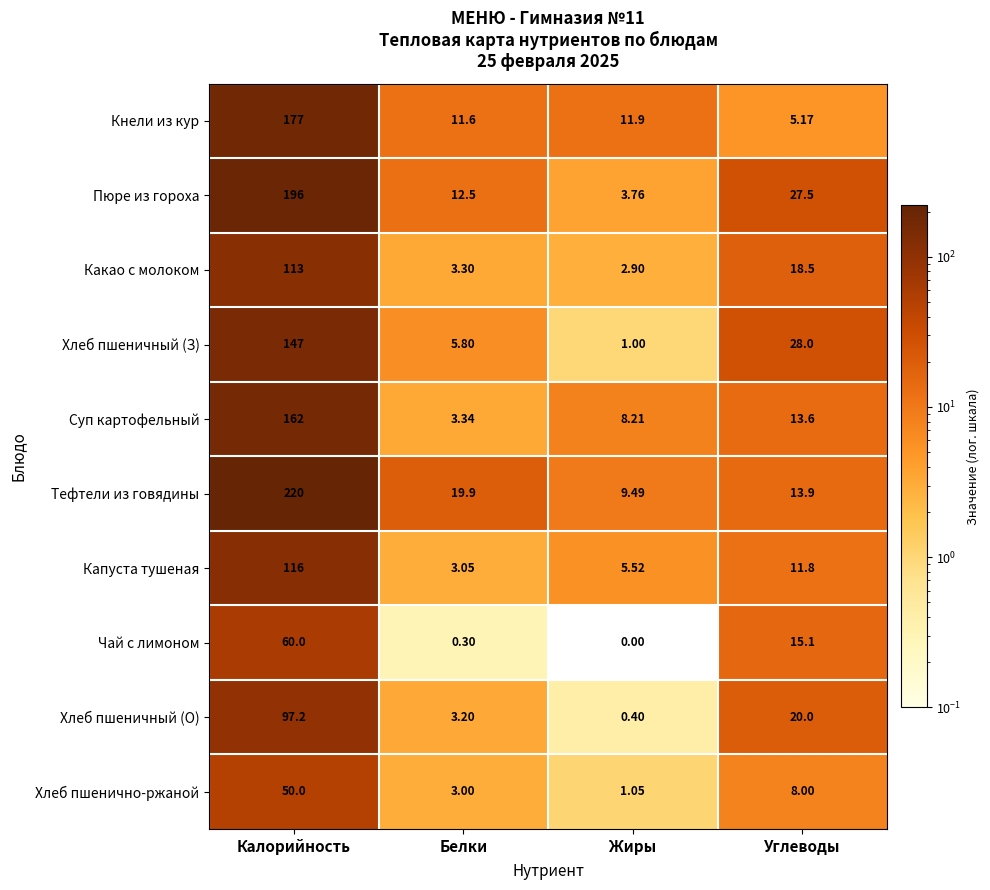

Which series has the largest total across all categories?

Тефтели из говядины